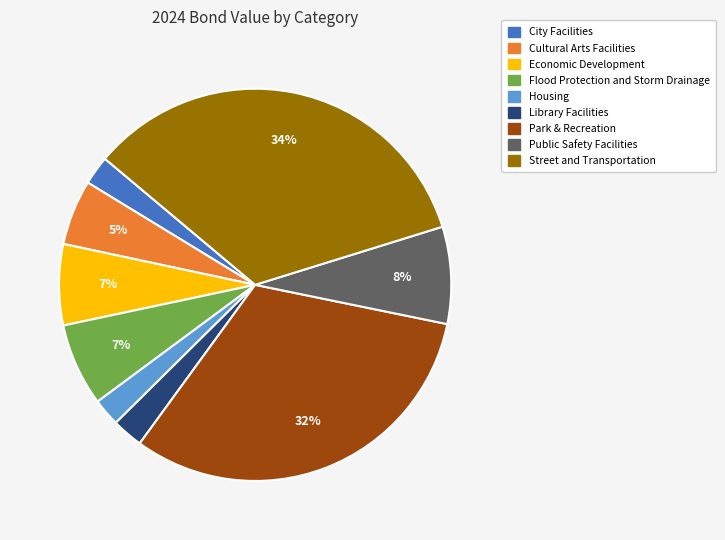

The Flood Protection and Storm Drainage slice represents 7% of the pie. True or false?

True